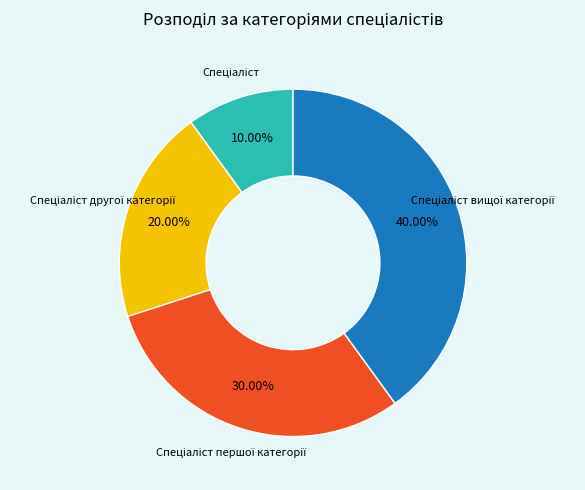

Does any single category account for the majority?

No